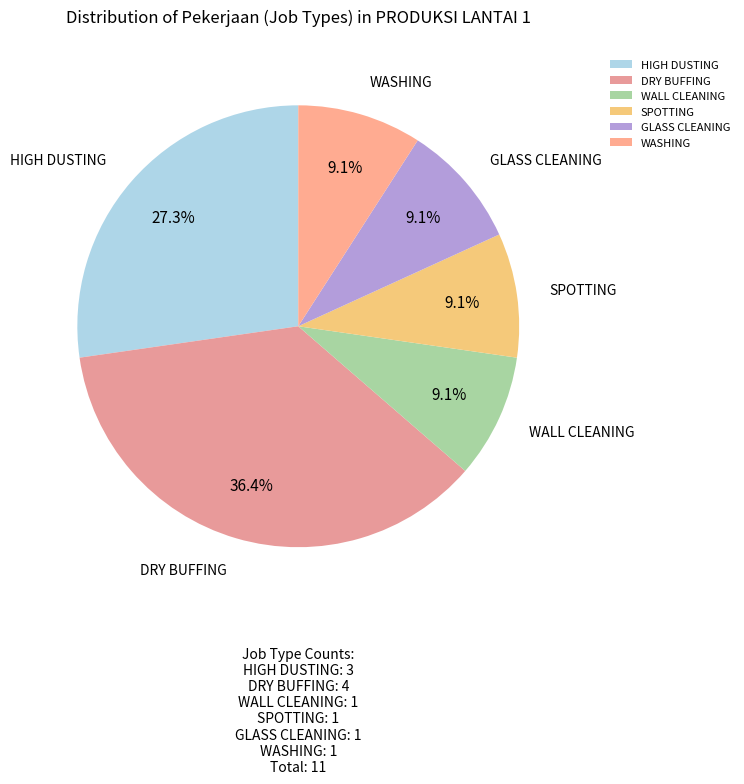

Is there any slice that represents more than half of the pie?

No